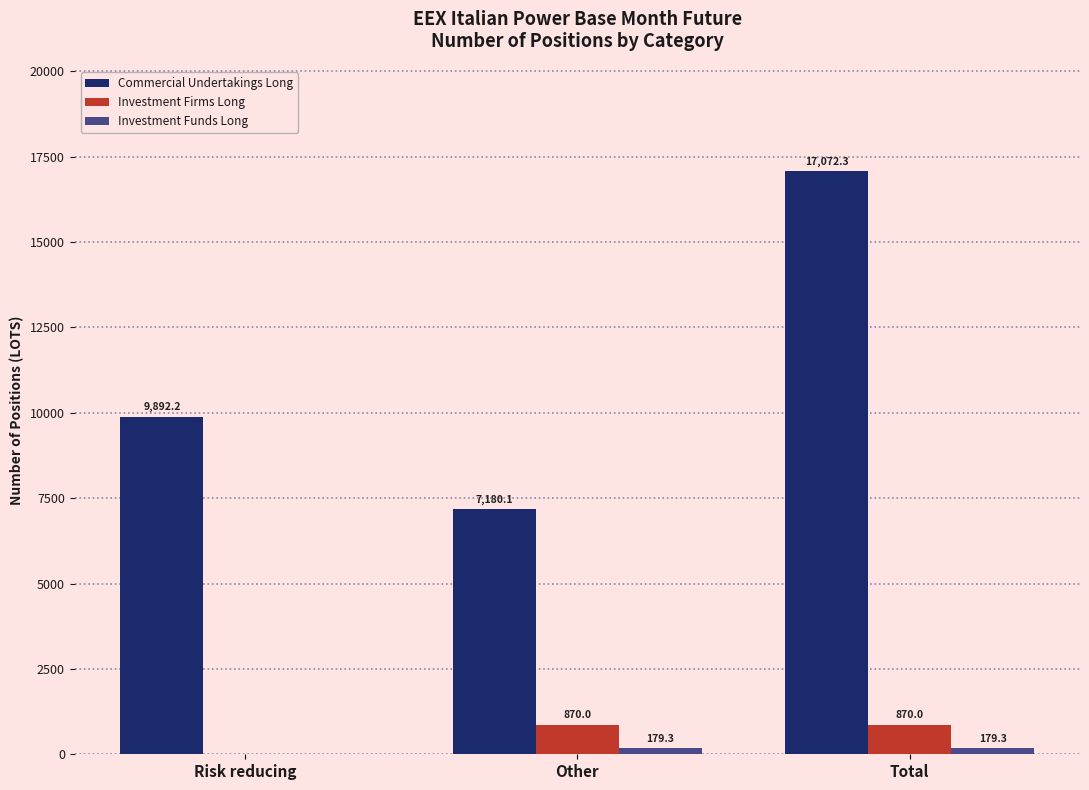

True or false: Commercial Undertakings Long has a value of 7180.1 at Other.

True